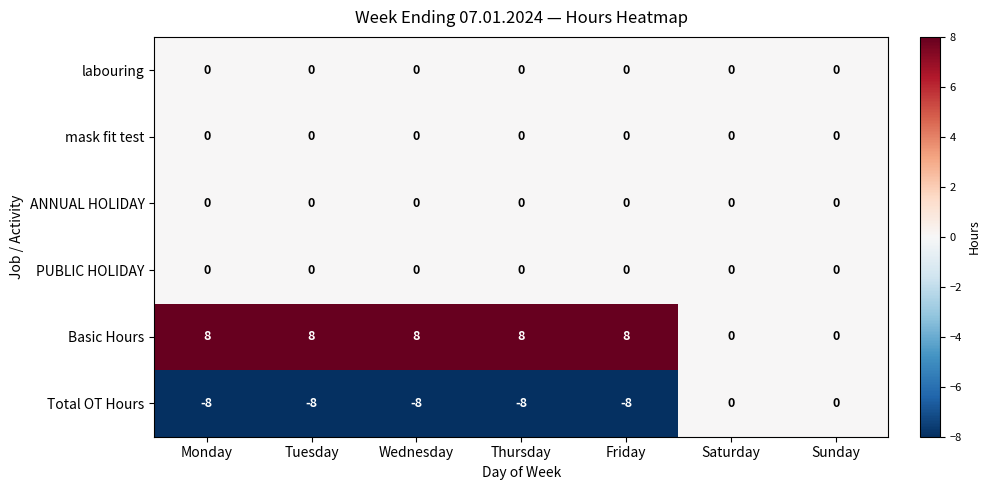

What is the sum of the Basic Hours values at Thursday and Tuesday?

16